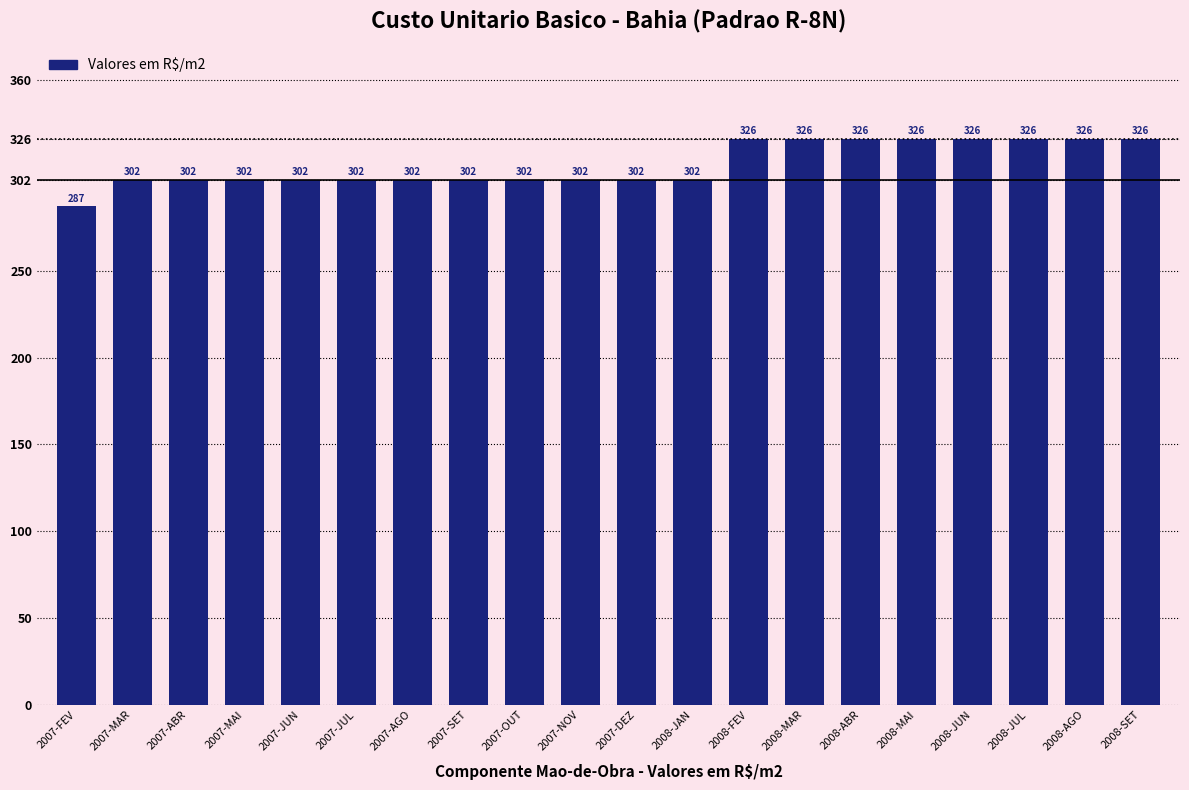

How many bars are there in total?

20